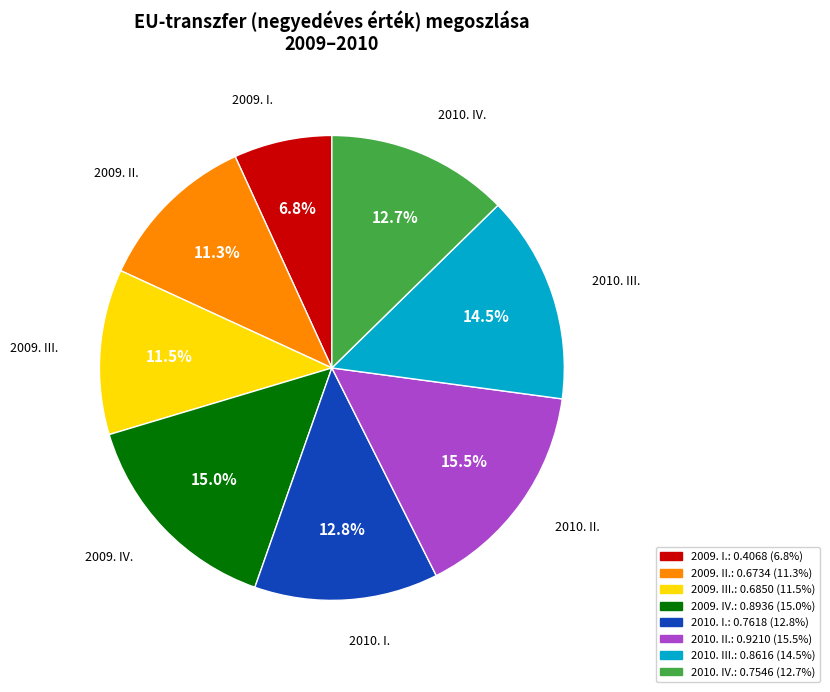

Do 2010. IV. and 2010. II. together represent more than half of the pie?

No